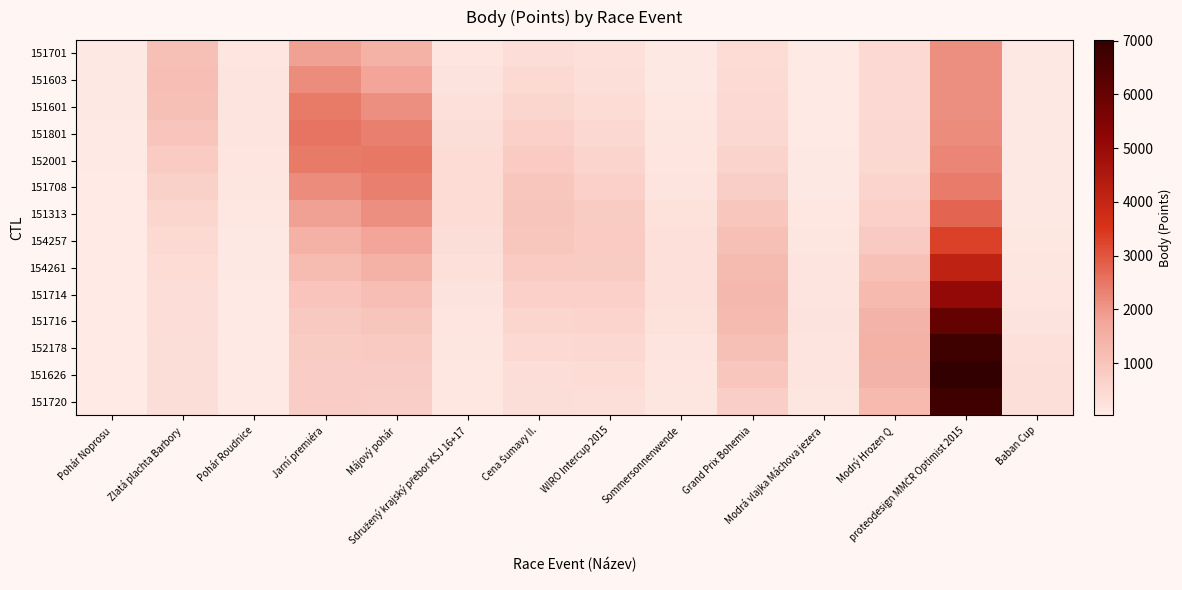

At Jarní premiéra, list the series in order from smallest to largest.

151720, 151626, 152178, 151716, 151714, 154261, 154257, 151701, 151313, 151603, 151708, 151601, 152001, 151801